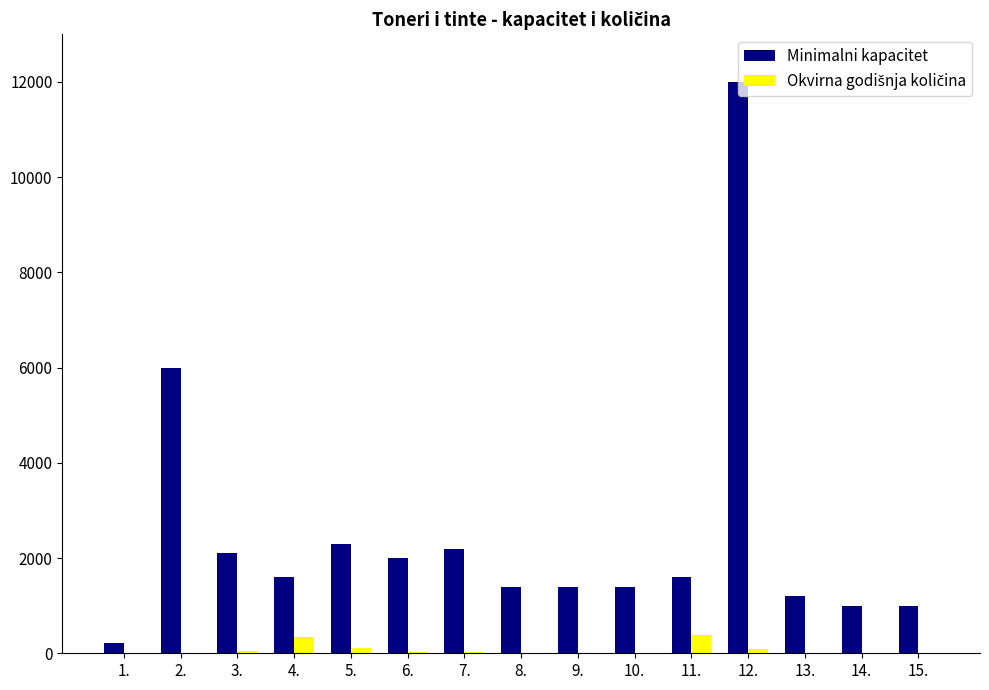

Count the number of categories in the chart.

15